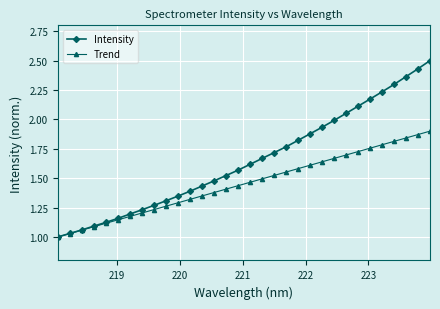

Which series has the largest range (max minus min)?

Intensity